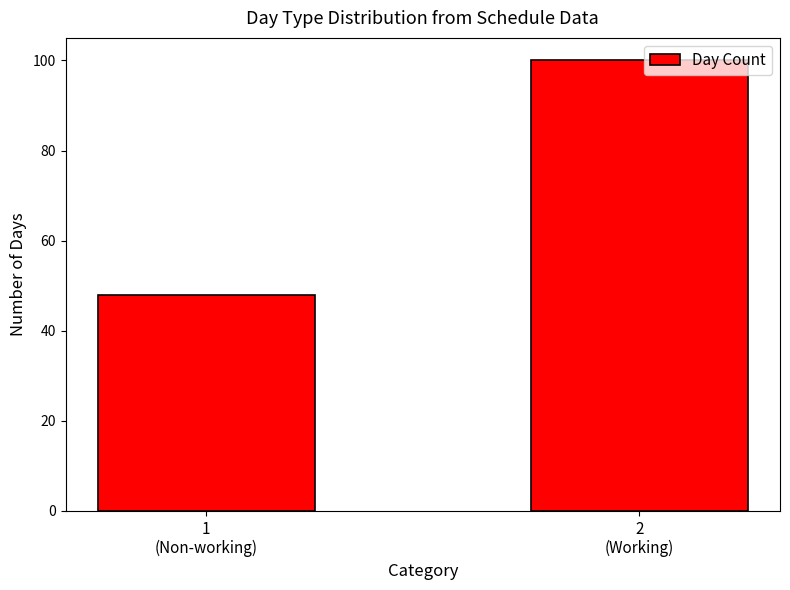

Rank the categories by value from lowest to highest.

1
(Non-working), 2
(Working)